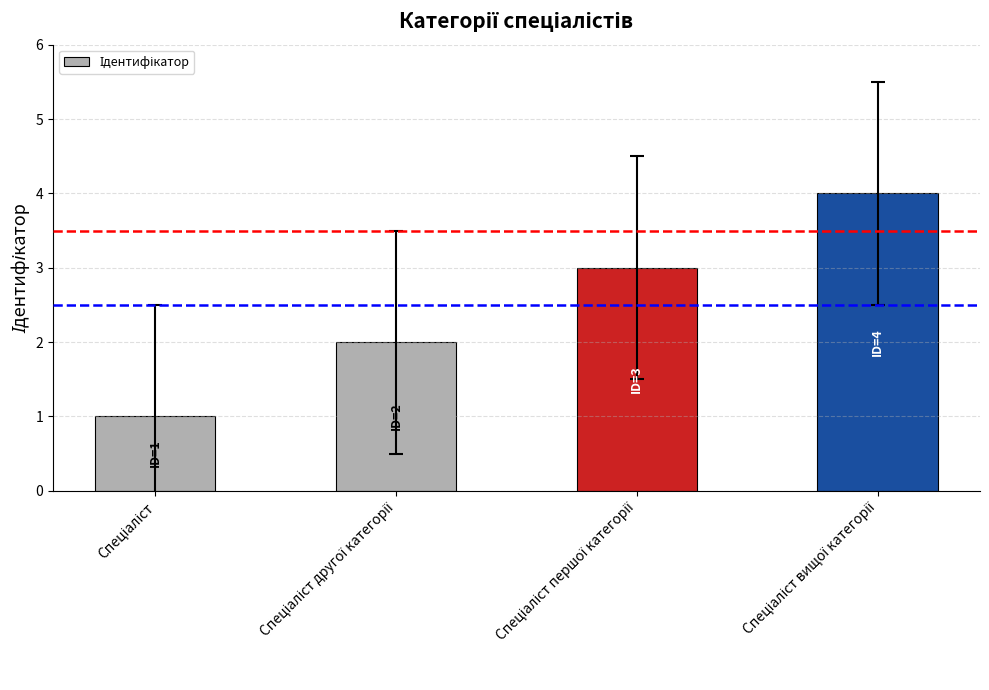

What is the maximum value shown in the chart?

4